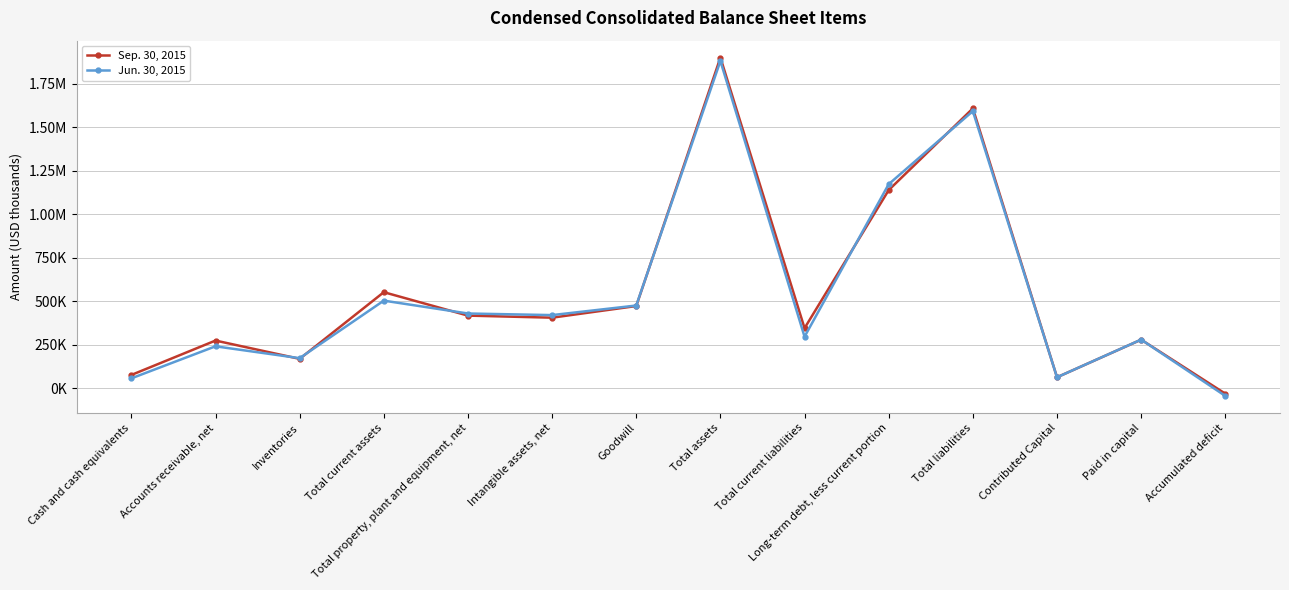

Does the chart display data point markers on the line(s)?

Yes